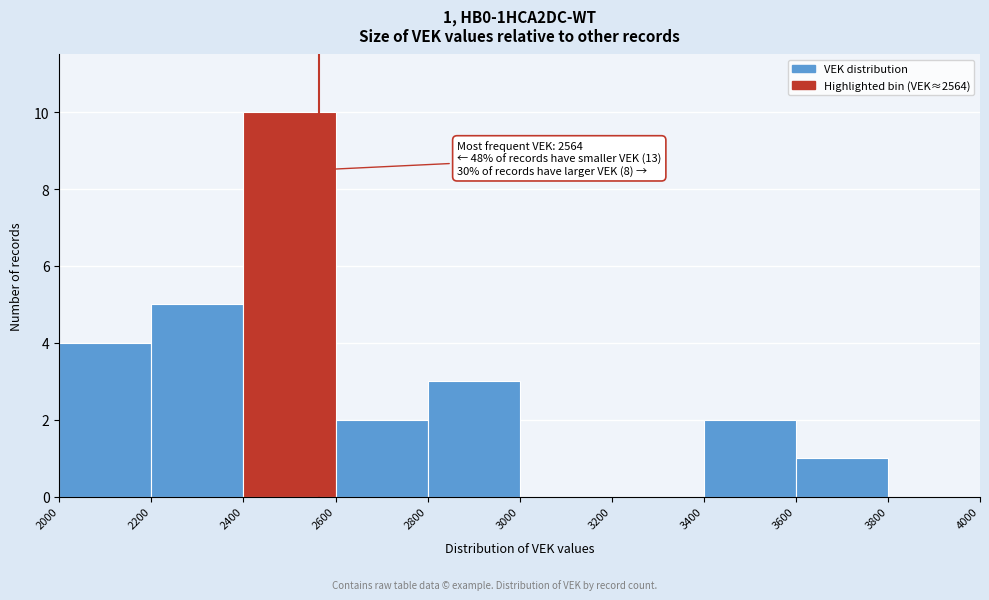

Over which range of the x-axis is the bar tallest?

2400 to 2600